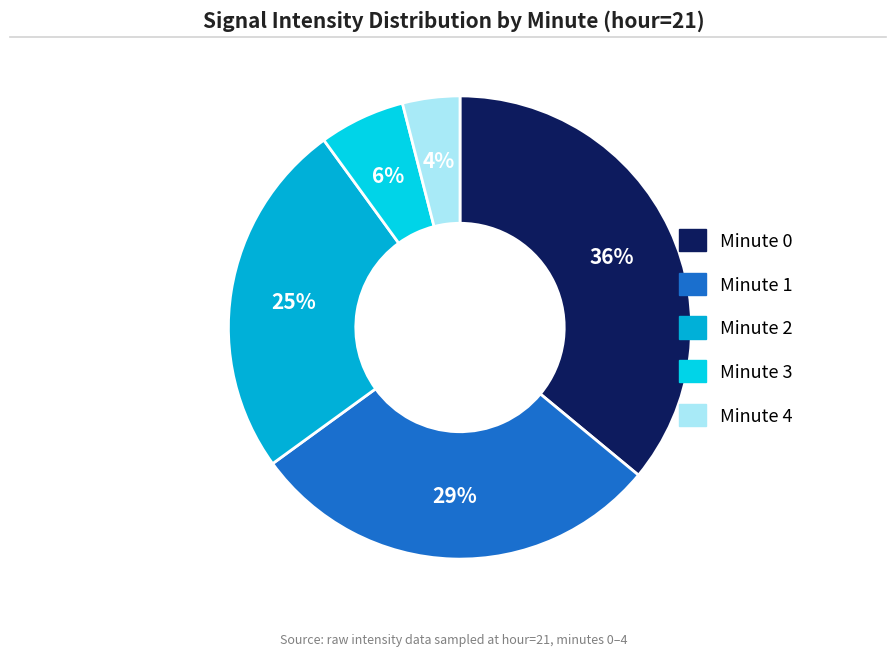

How many segments does this pie chart have?

5